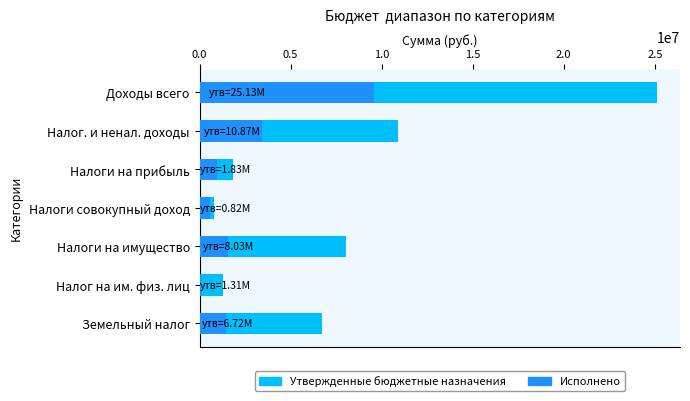

Which series changed the most between Налог. и ненал. доходы and Налоги на прибыль?

Утвержденные бюджетные назначения